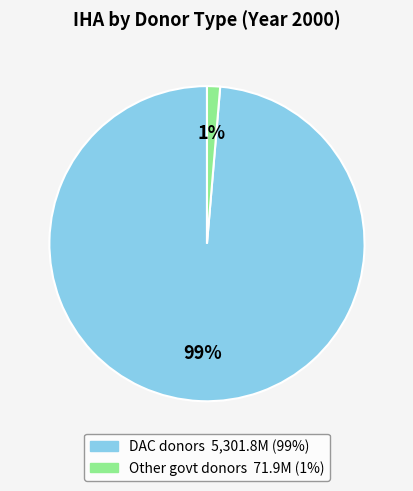

Is there any slice that represents more than half of the pie?

Yes